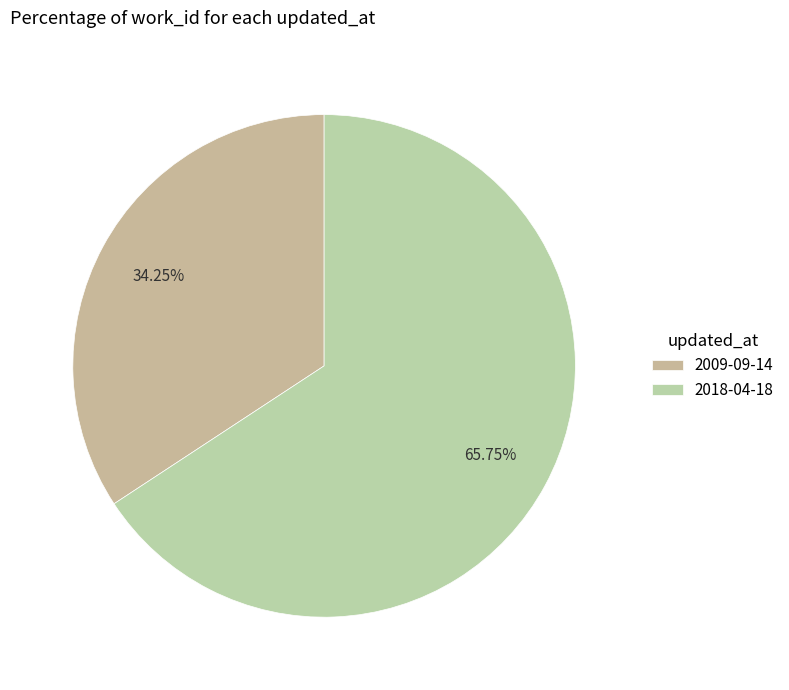

What is the smallest slice in the pie chart?

2009-09-14